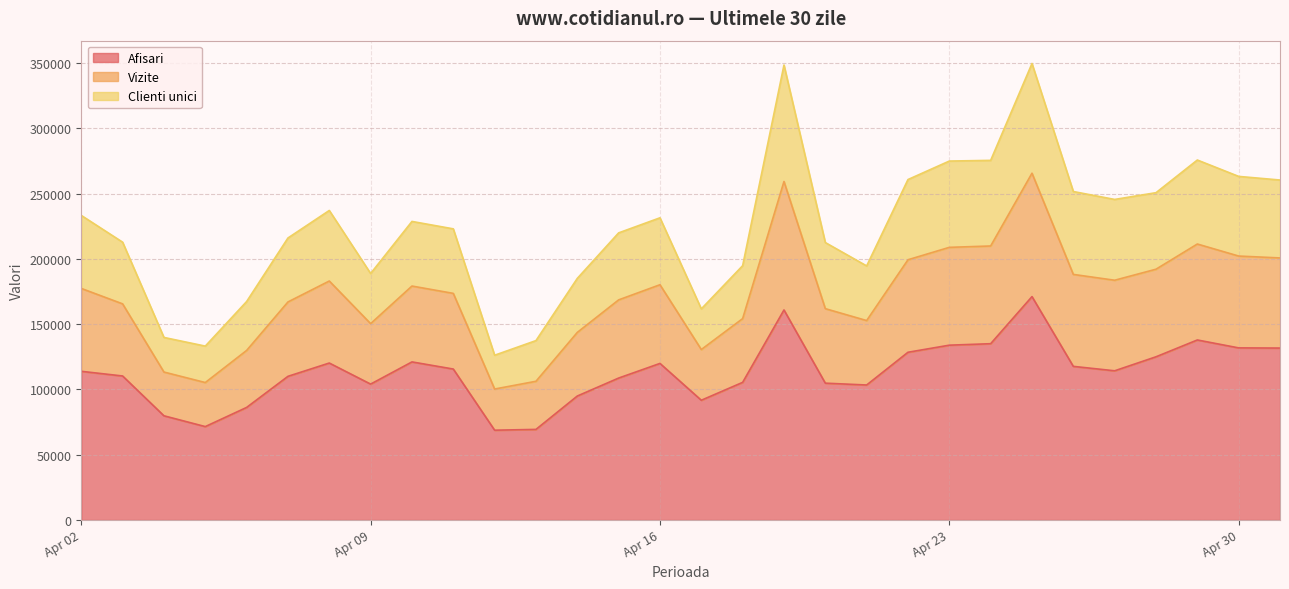

What is the highest value of the Afisari series?

171046